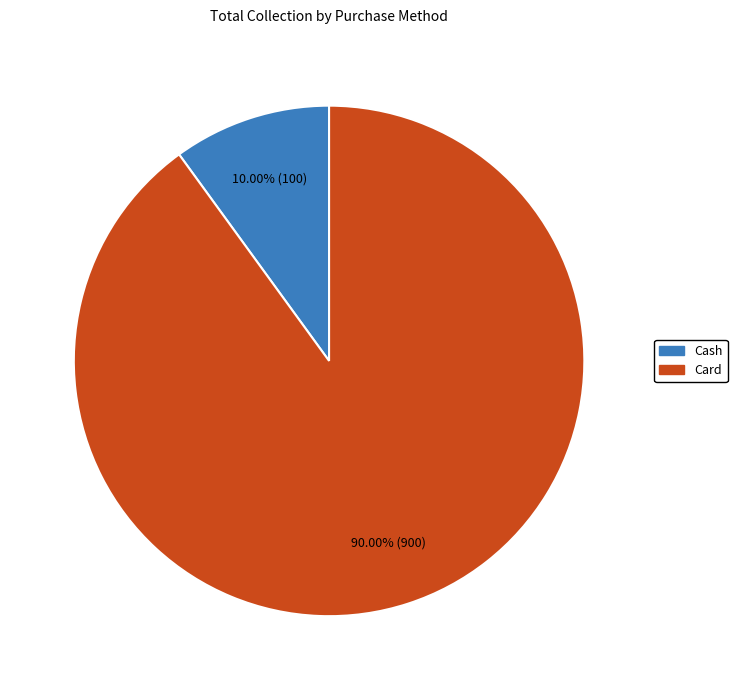

Which category accounts for the majority?

Card